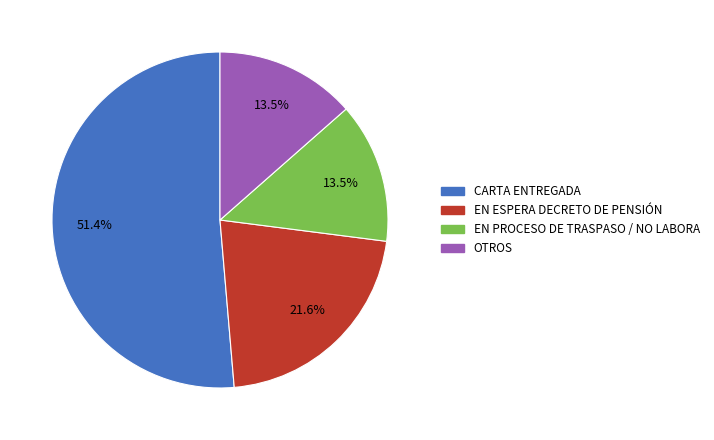

Does any single category account for the majority?

Yes